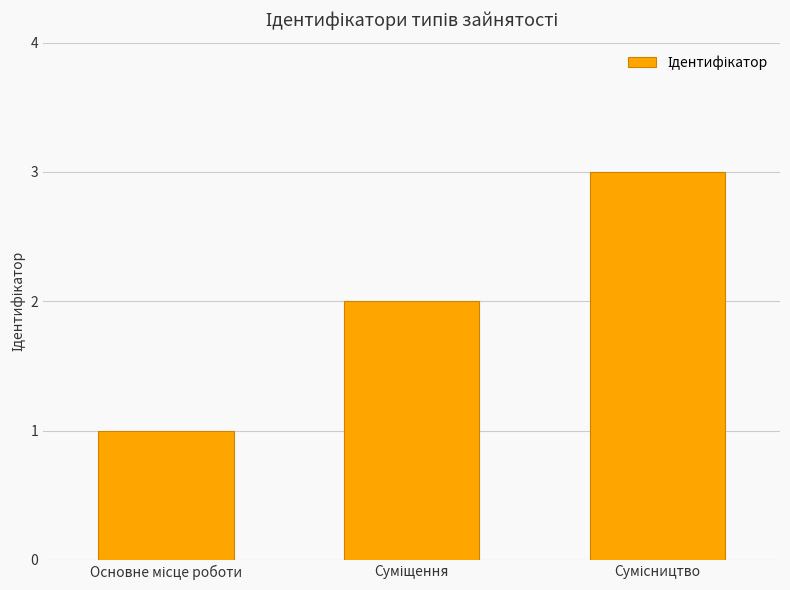

What is the greatest value displayed?

3